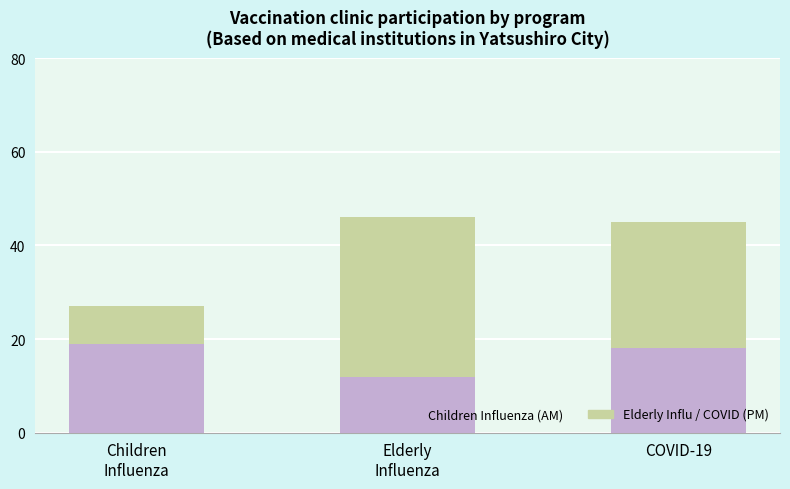

What is the total value across all series at COVID-19?

45